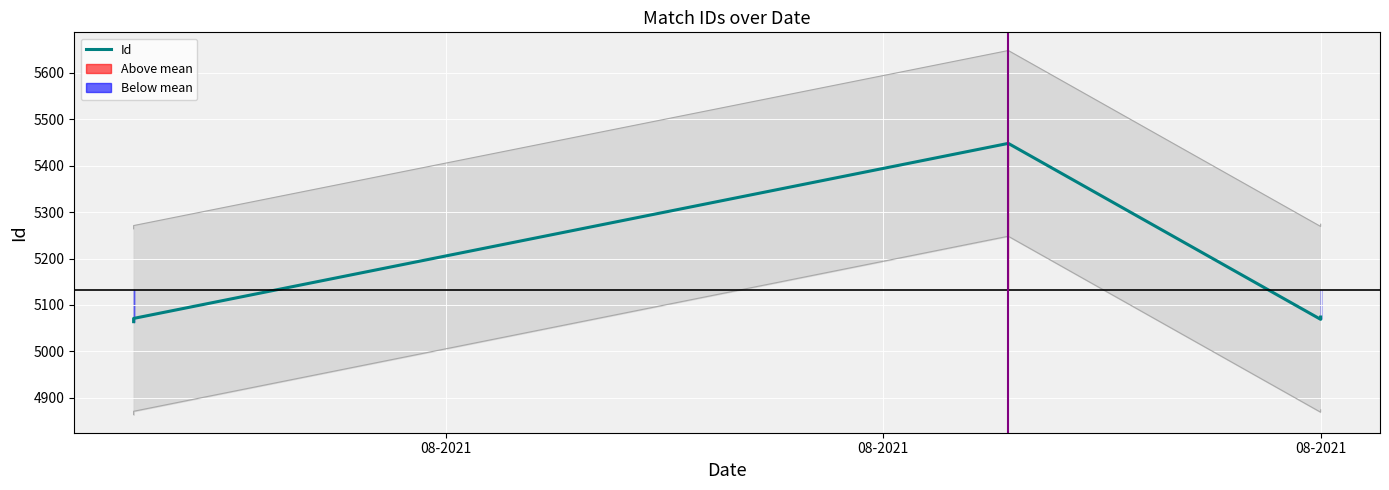

Where is the data nearest to the value 5256?

08-2021